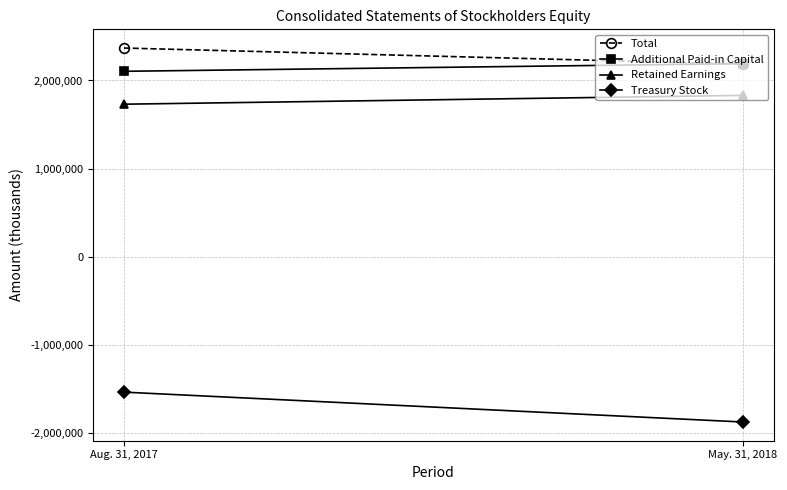

What is the difference between the maximum and minimum values in the Treasury Stock series?

338920